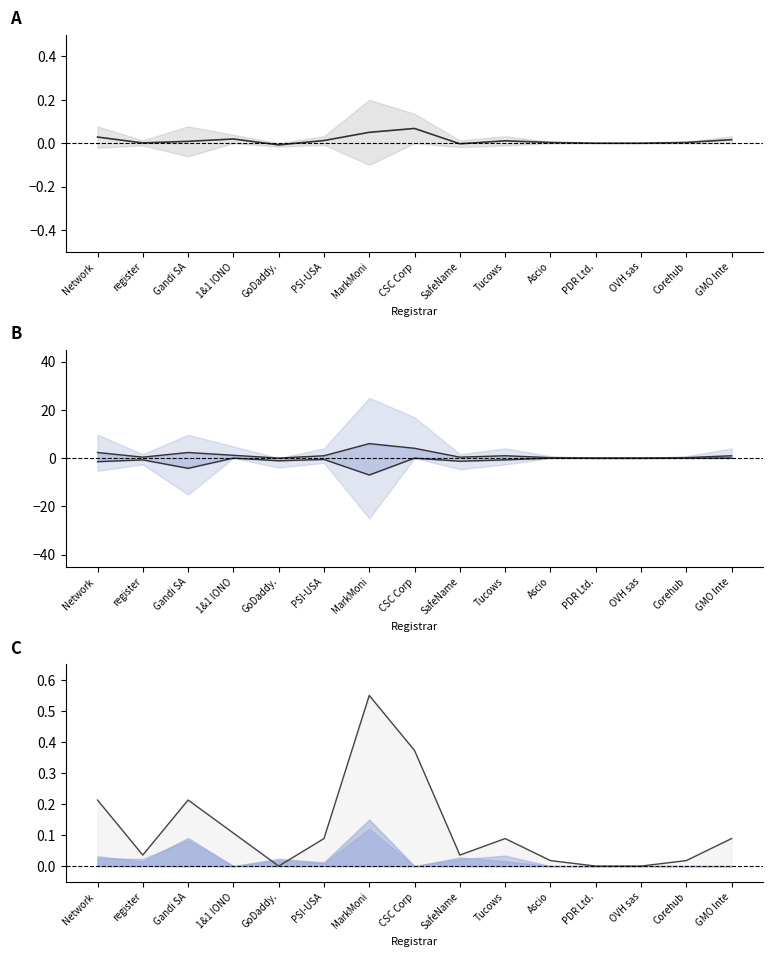

Does the chart display data point markers on the line(s)?

No